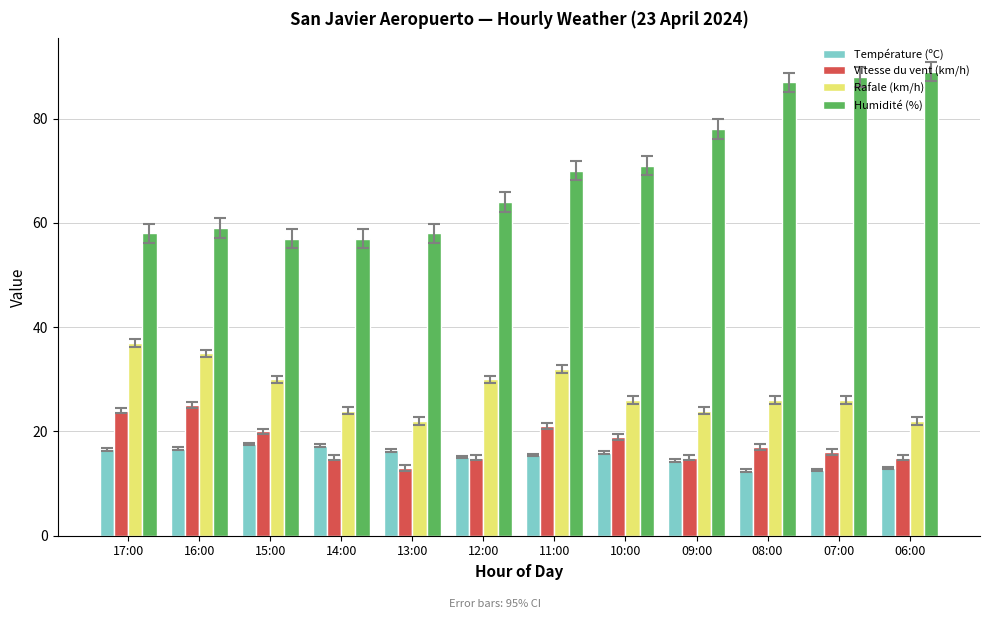

What is the difference between the highest and lowest values at 07:00?

75.4